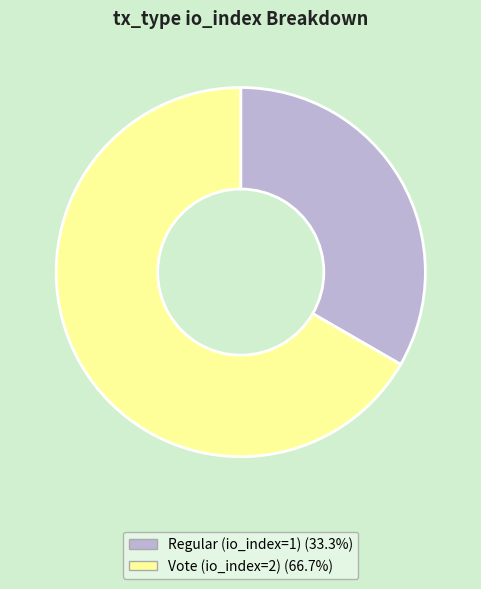

What is the largest slice in the pie chart?

Vote (io_index=2)